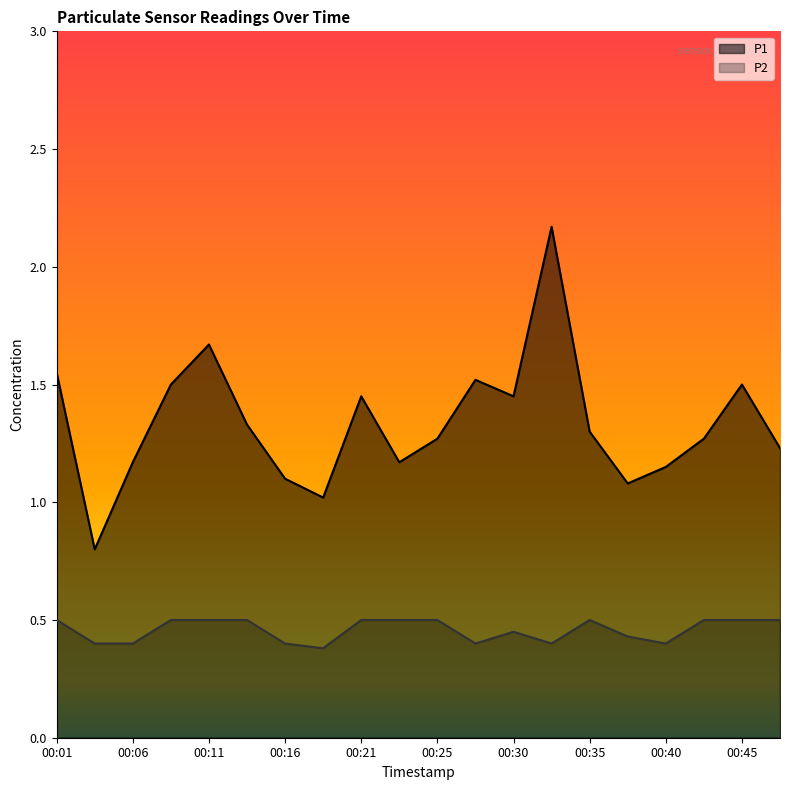

What is the difference between the maximum and minimum values in the P2 series?

0.1